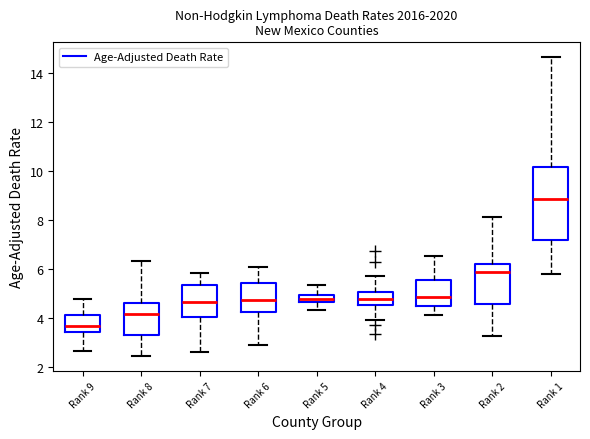

Which box's median line is the highest?

Rank 1